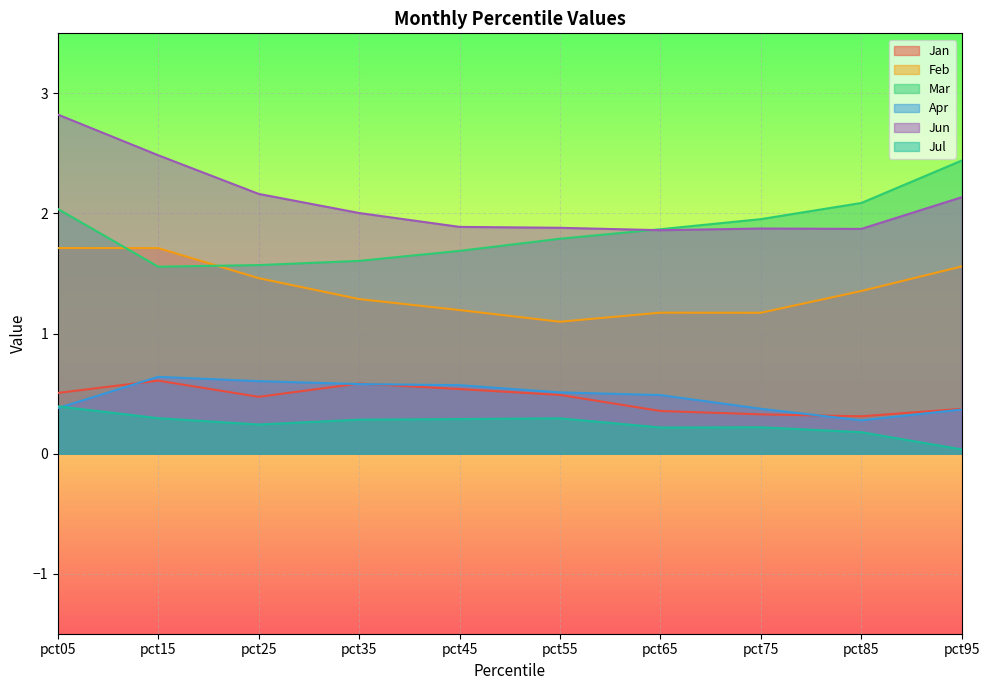

At how many categories does at least one series exceed 1?

10